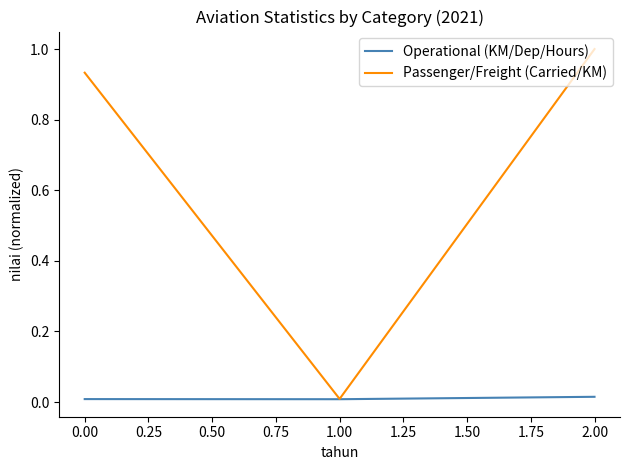

Which series has the widest spread of values?

Passenger/Freight (Carried/KM)